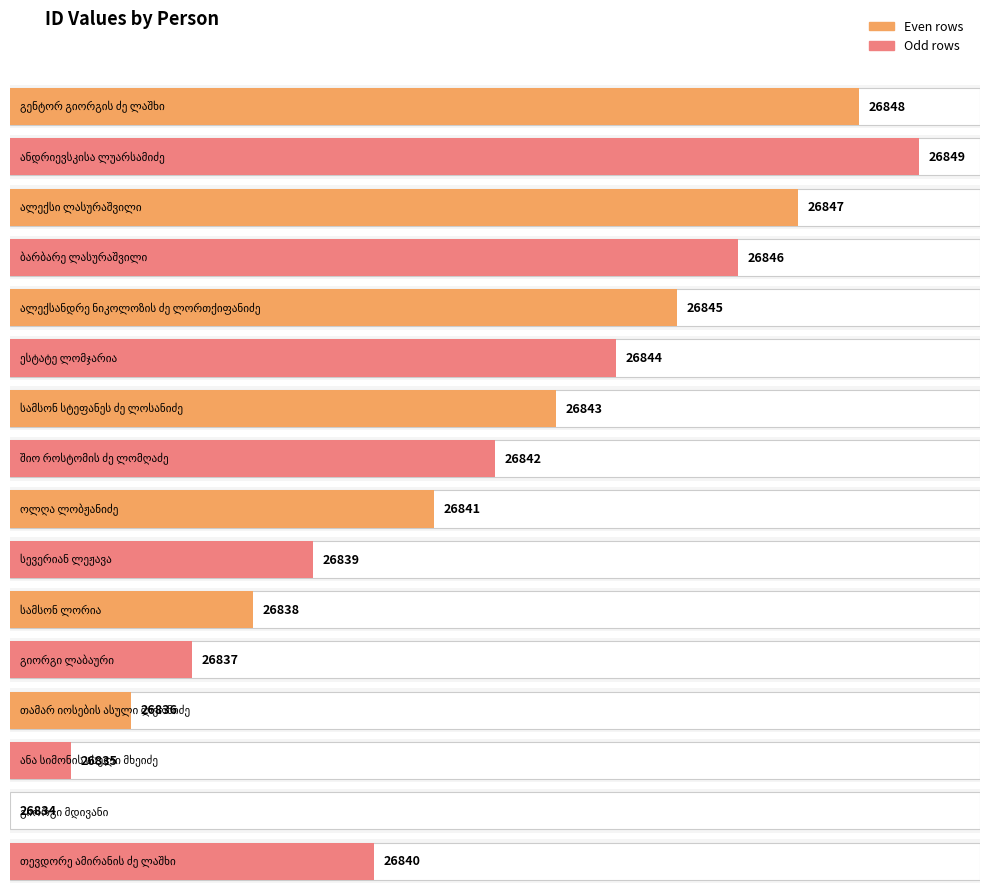

Rank the categories by value from lowest to highest.

გიორგი მდივანი, ანა სიმონის ასული მხეიძე, თამარ იოსების ასული ლეონიძე, გიორგი ლაბაური, სამსონ ლორია, სევერიან ლეჟავა, თევდორე ამირანის ძე ლაშხი, ოლღა ლობჟანიძე, შიო როსტომის ძე ლომღაძე, სამსონ სტეფანეს ძე ლოსანიძე, ესტატე ლომჯარია, ალექსანდრე ნიკოლოზის ძე ლორთქიფანიძე, ბარბარე ლასურაშვილი, ალექსი ლასურაშვილი, გენტორ გიორგის ძე ლაშხი, ანდრიევსკისა ლუარსამიძე